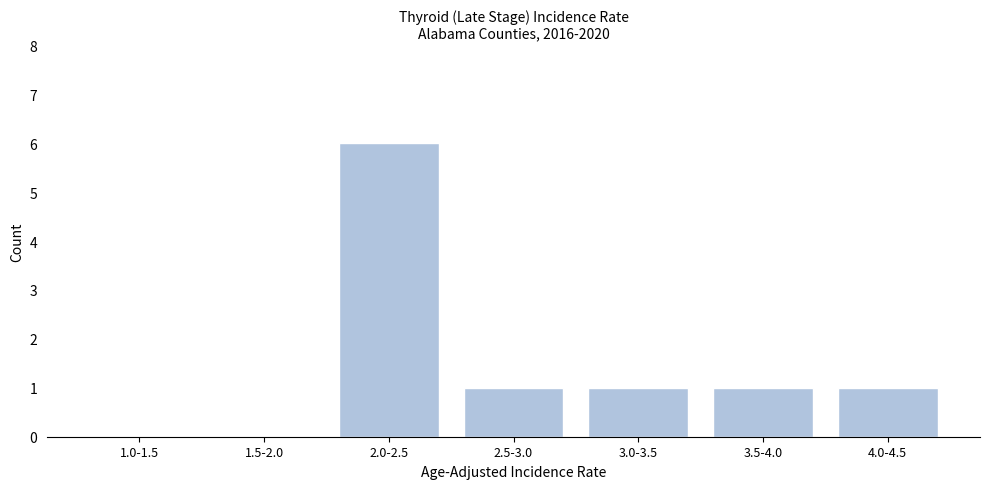

Reading left to right, what are all the values shown in this chart?

1.0-1.5=0	1.5-2.0=0	2.0-2.5=6	2.5-3.0=1	3.0-3.5=1	3.5-4.0=1	4.0-4.5=1